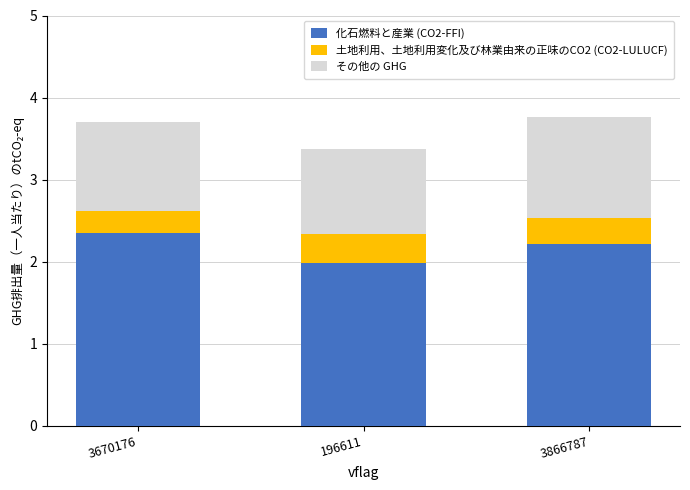

What is the minimum value for 化石燃料と産業 (CO2-FFI)?

2.0